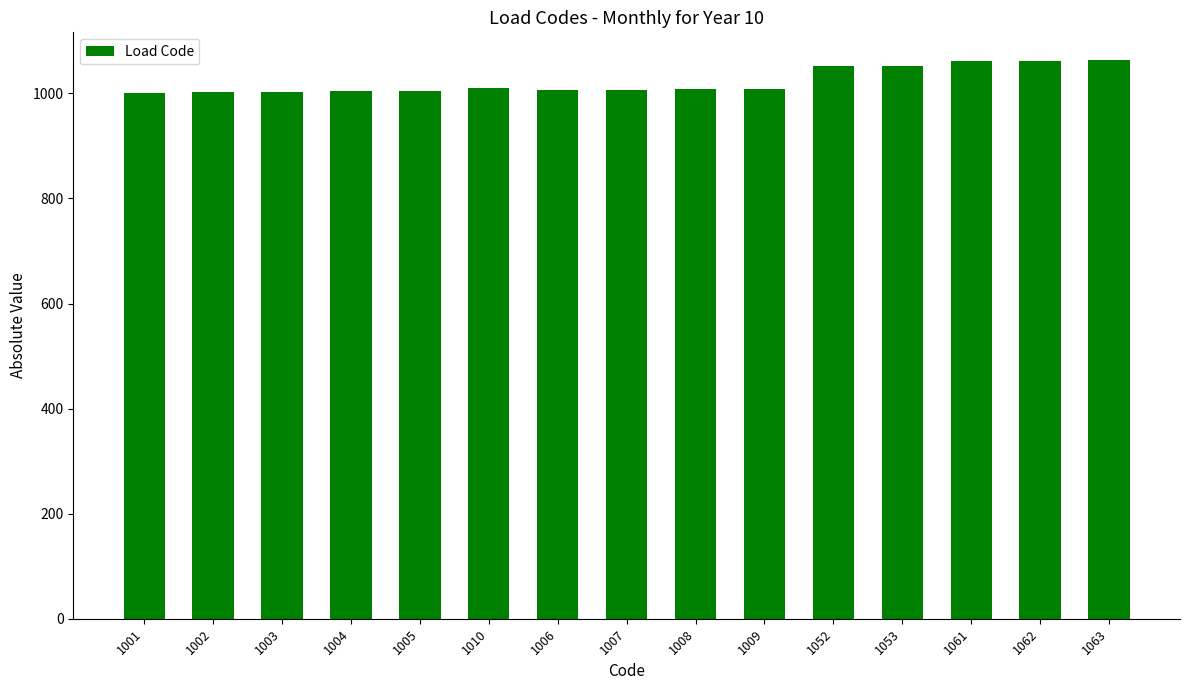

What is the change in value from 1003 to 1007?

+4